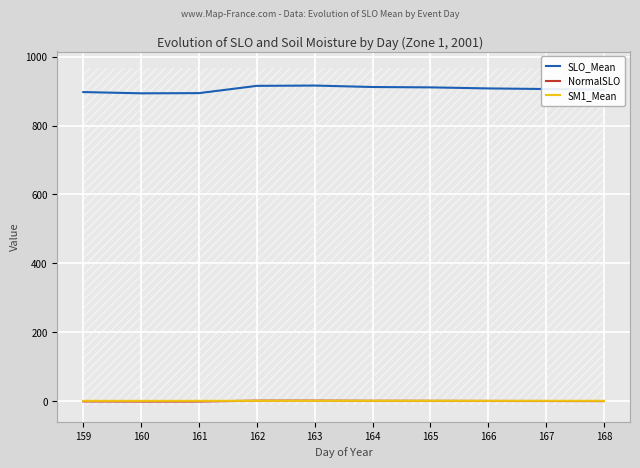

Is the value of SLO_Mean at 164 greater than the value of SM1_Mean at 160?

Yes